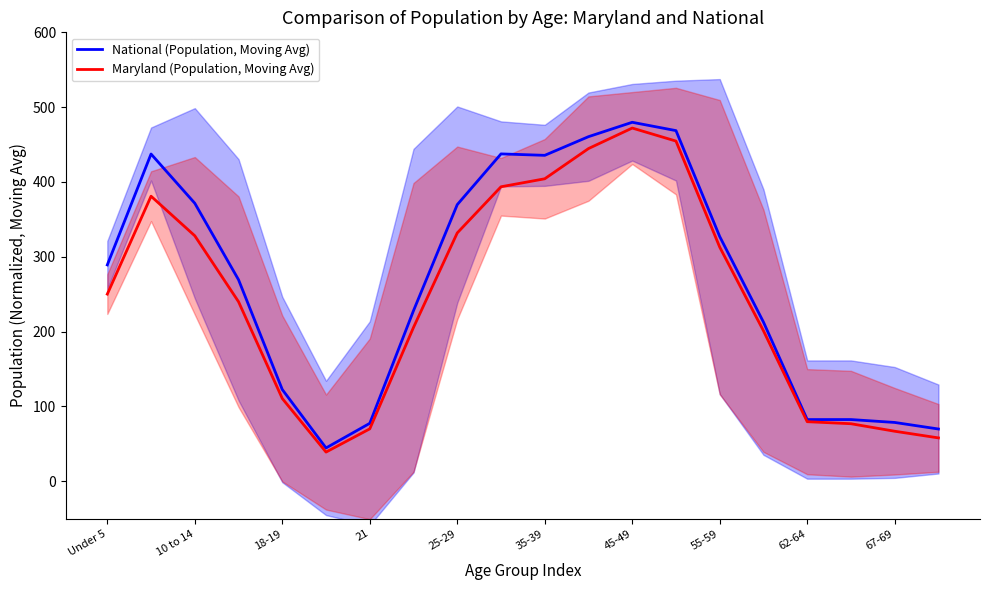

In National (Population, Moving Avg), how many points are higher than both neighbors (excluding endpoints)?

4